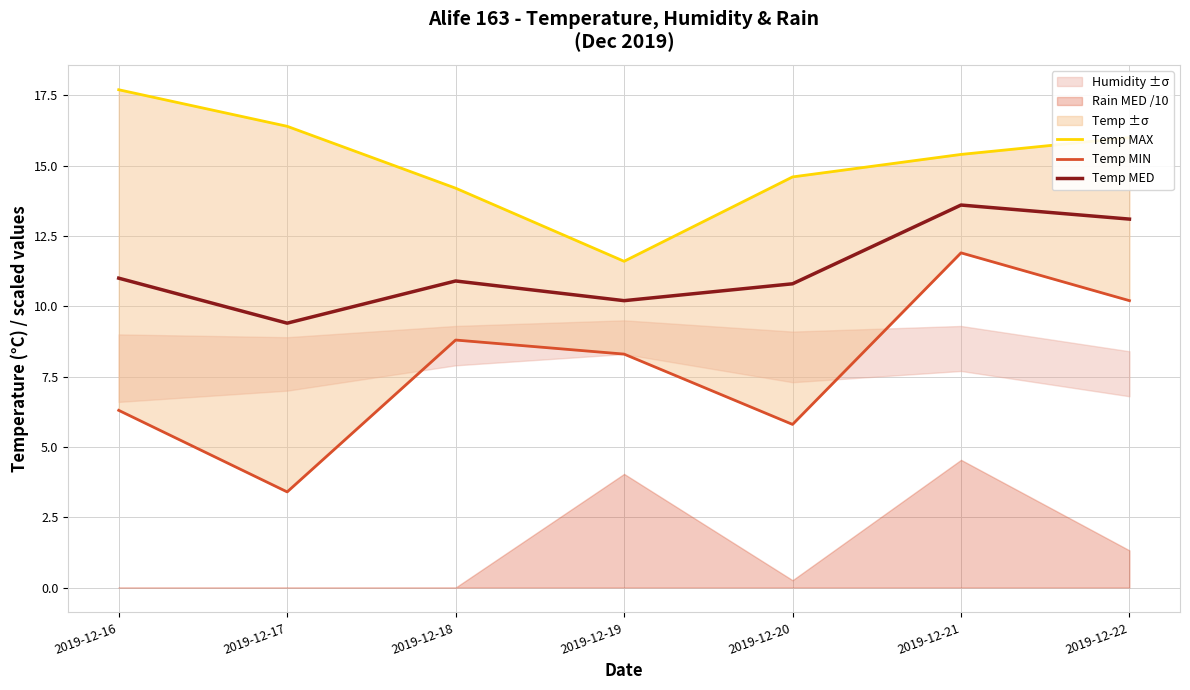

What is the minimum value shown in the chart?

3.4